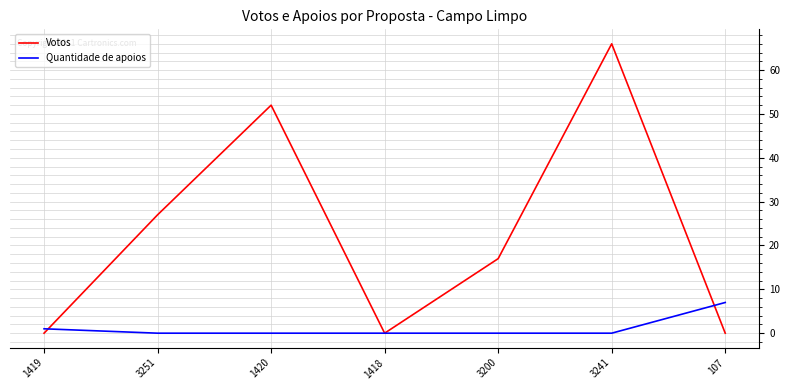

Where does the Votos series first go above 17?

3251